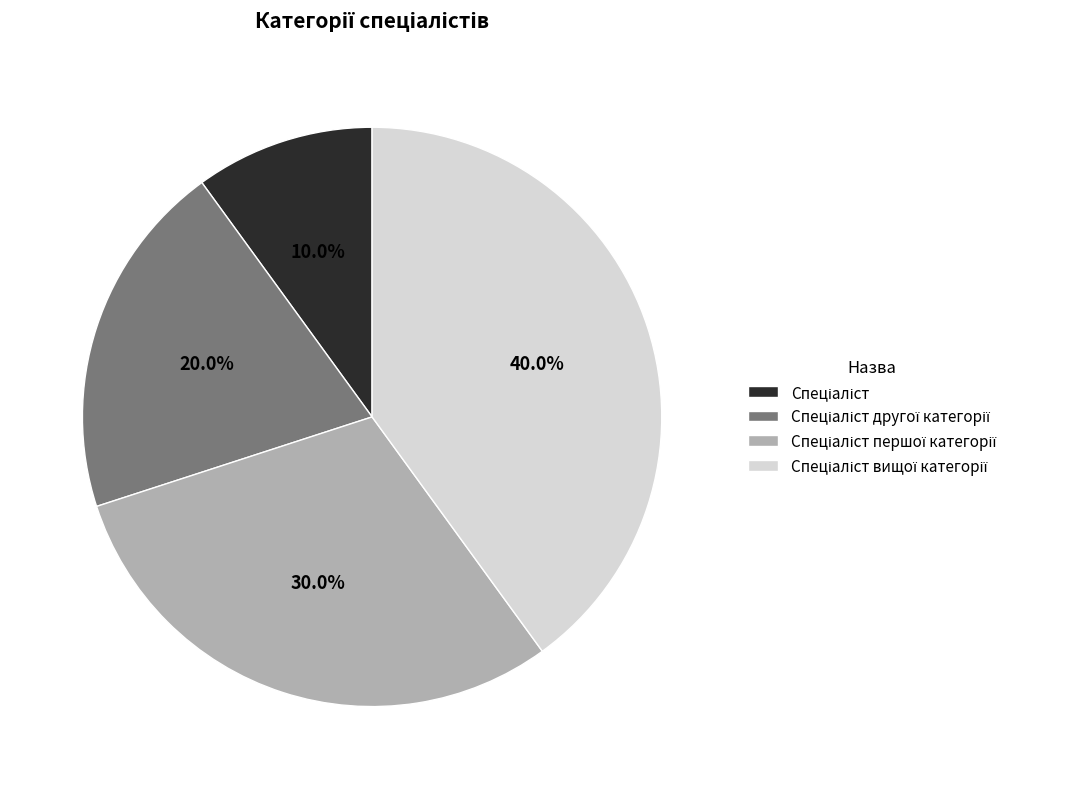

Does any single category account for the majority?

No